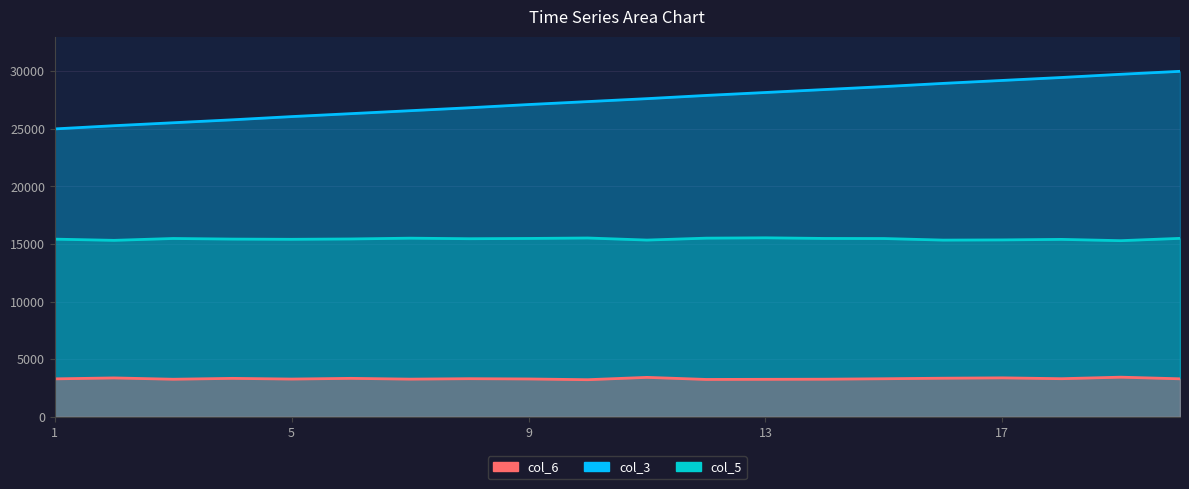

True or false: col_5 has more than 0 points higher than both neighbors.

True